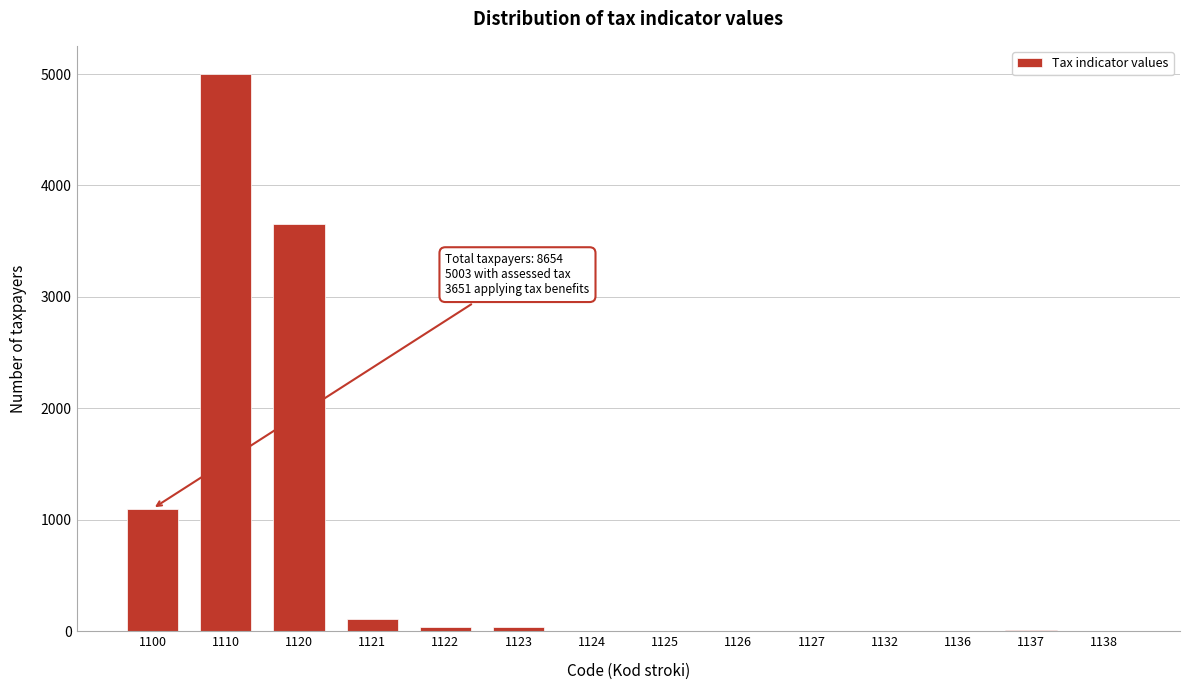

Which label corresponds to the largest value in the chart?

1110